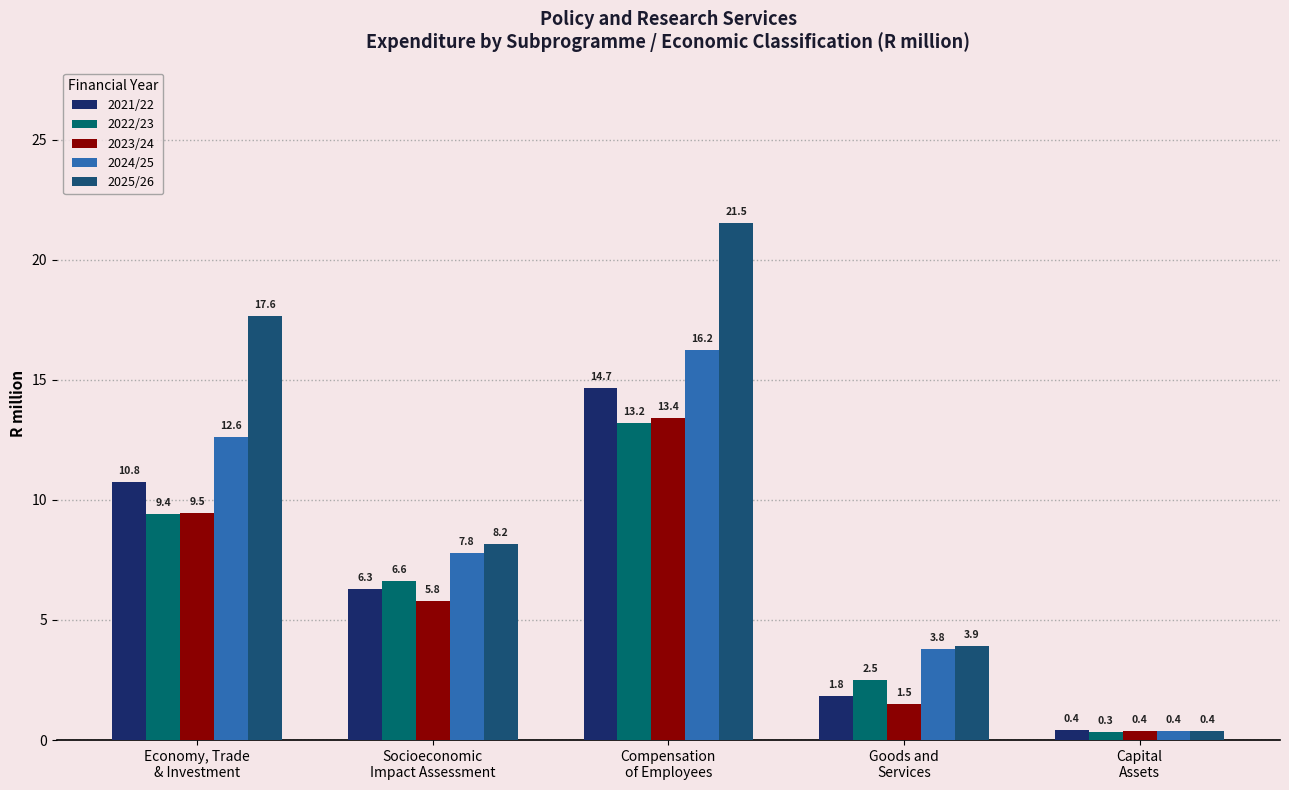

Reading left to right, what are all the values shown in this chart?

2021/22: 10.8	6.3	14.7	1.8	0.4
2022/23: 9.4	6.6	13.2	2.5	0.3
2023/24: 9.5	5.8	13.4	1.5	0.4
2024/25: 12.6	7.8	16.2	3.8	0.4
2025/26: 17.6	8.2	21.5	3.9	0.4